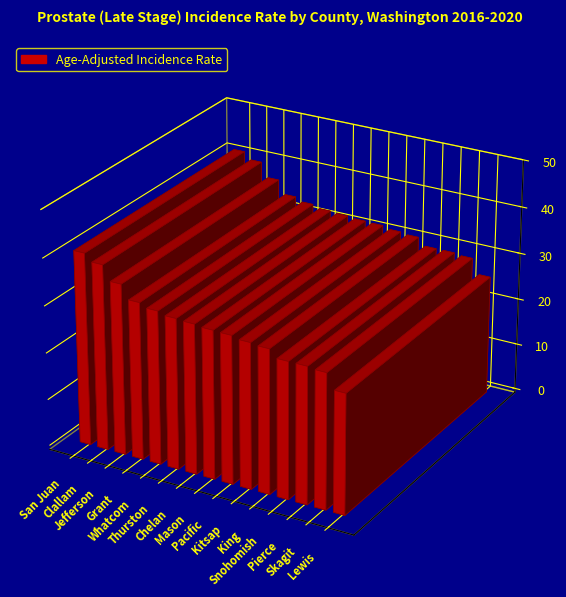

List the labels in order of value, smallest first.

Lewis, Skagit, Snohomish, Pierce, King, Kitsap, Pacific, Mason, Chelan, Thurston, Whatcom, Grant, Jefferson, Clallam, San Juan